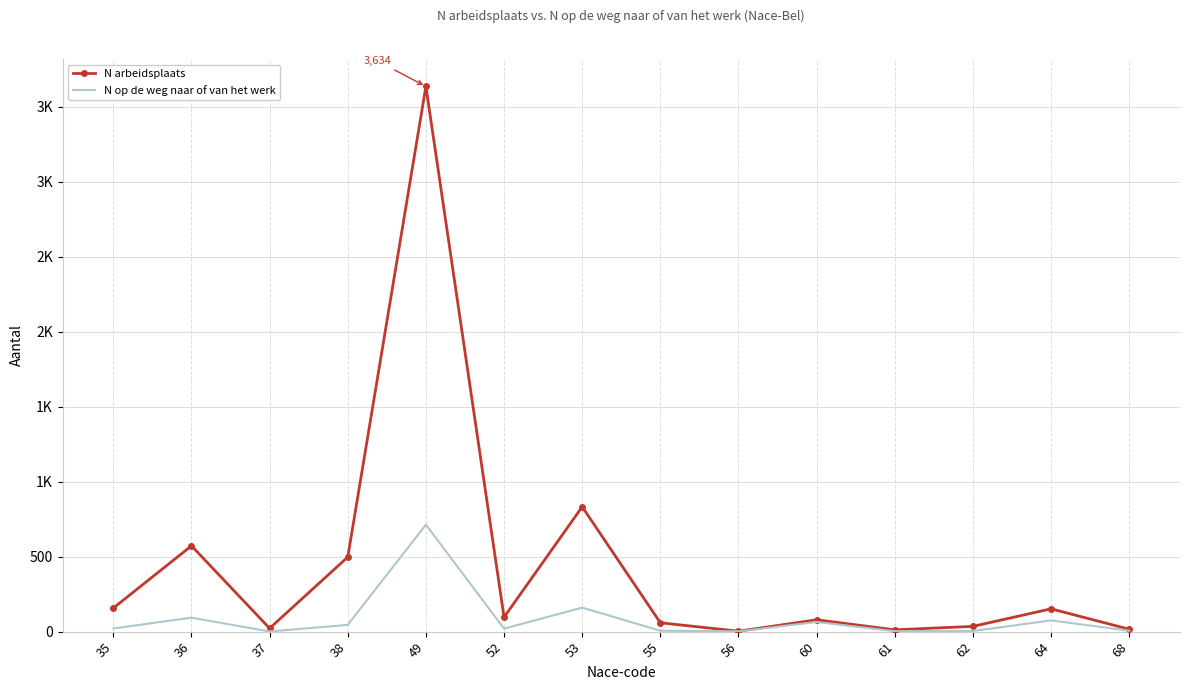

What is the total value across all series at 61?

15